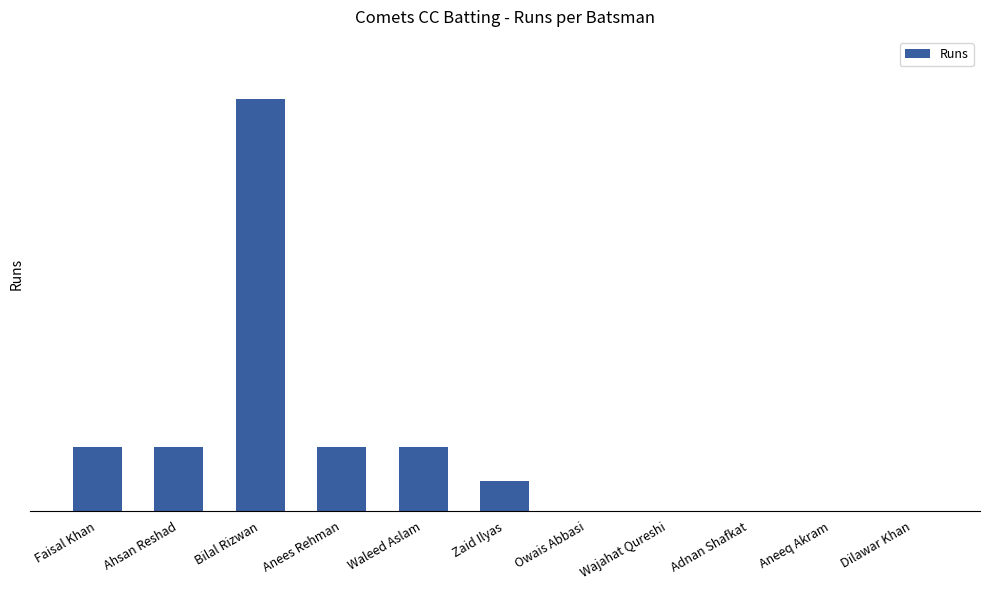

Between Waleed Aslam and Zaid Ilyas, which is larger?

Waleed Aslam